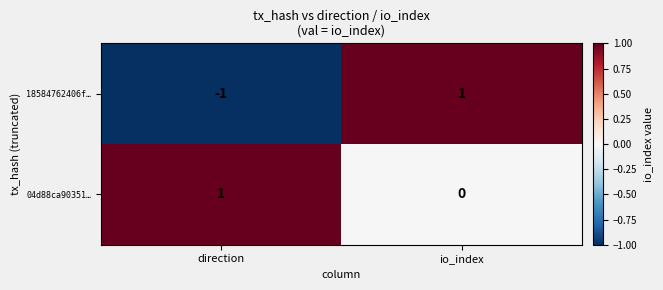

Reading left to right, transcribe all the data shown in this chart.

18584762406f…: -1	1
04d88ca90351…: 1	0